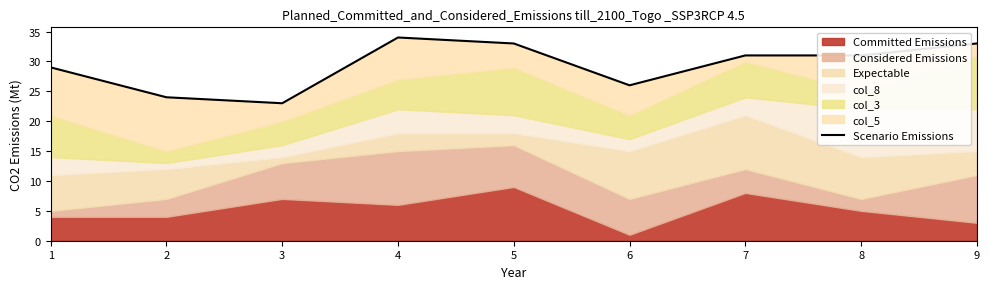

How many lines are shown in the chart?

1